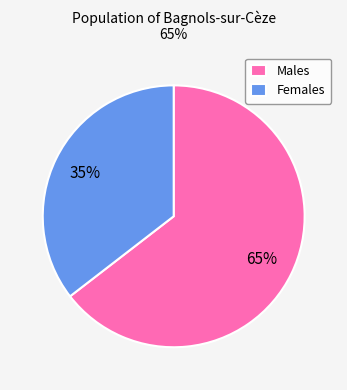

Is there any slice that represents more than half of the pie?

Yes